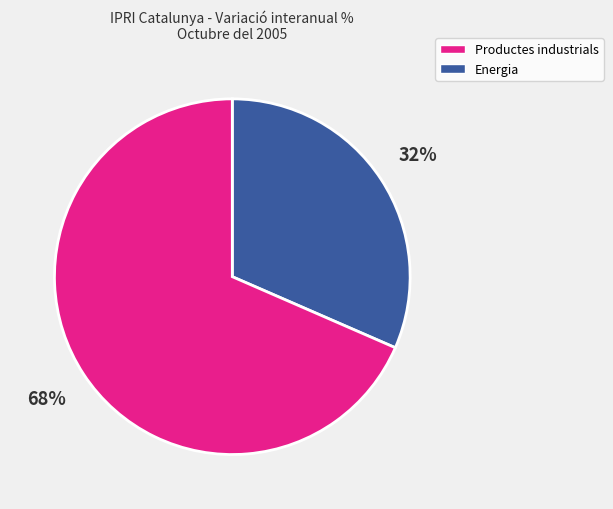

Is there a majority slice in this chart?

Yes